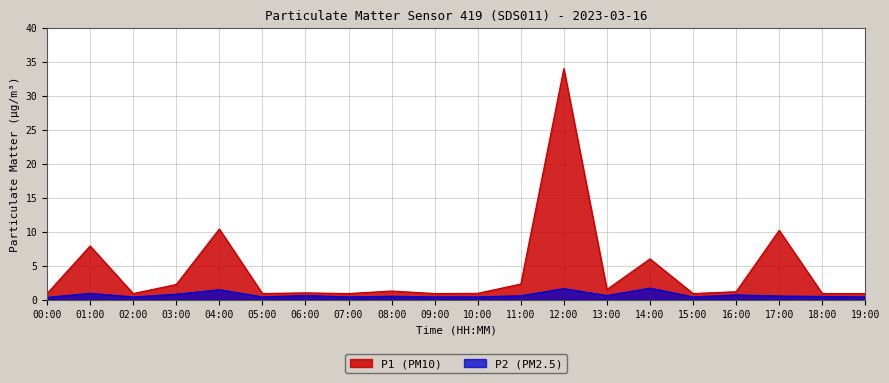

At which label does P1 first exceed 1?

01:00